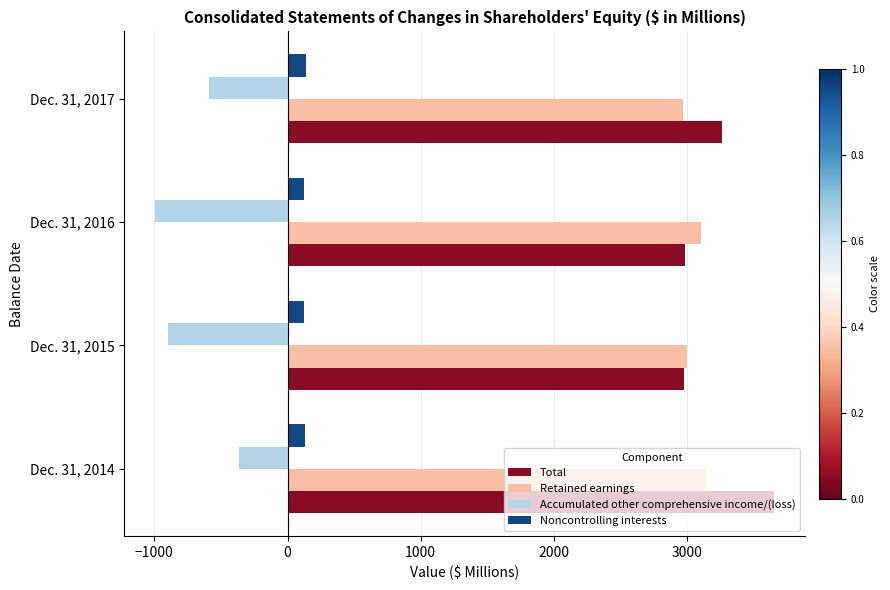

List the series in order of their peak value, highest first.

Total, Retained earnings, Noncontrolling interests, Accumulated other comprehensive income/(loss)